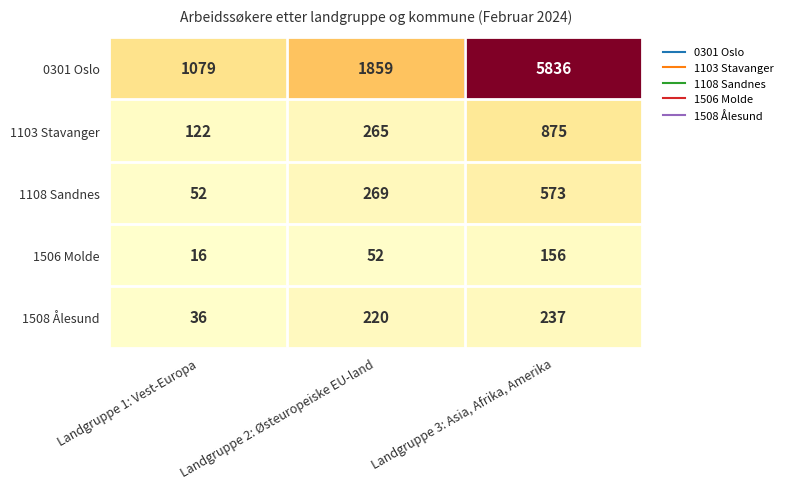

Which series changed the most between Landgruppe 1: Vest-Europa and Landgruppe 2: Østeuropeiske EU-land?

0301 Oslo